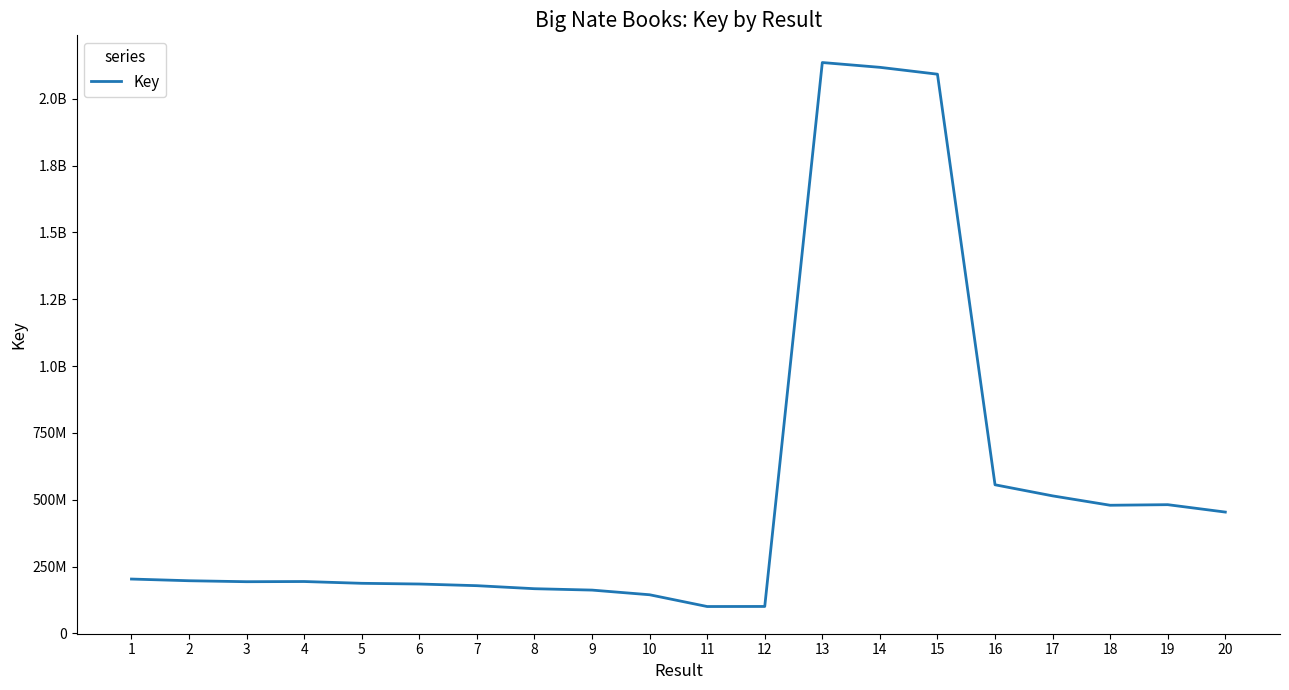

Does the chart have visible grid lines?

No